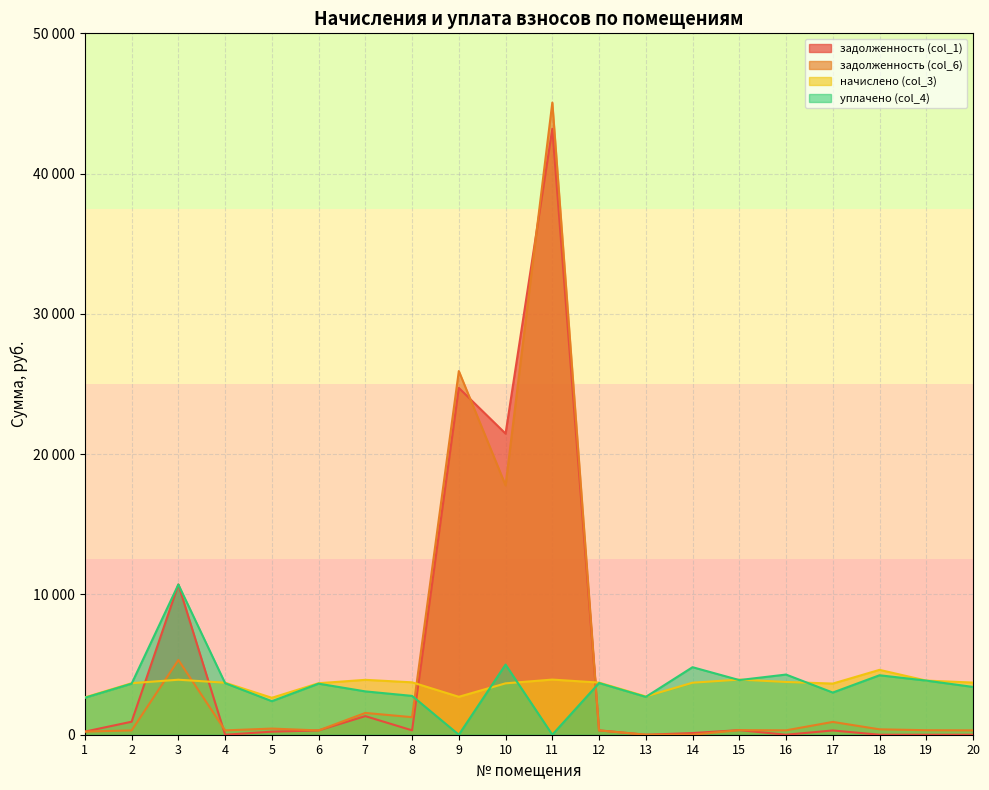

What is the difference between the maximum and minimum values in the задолженность (col_6) series?

45063.4